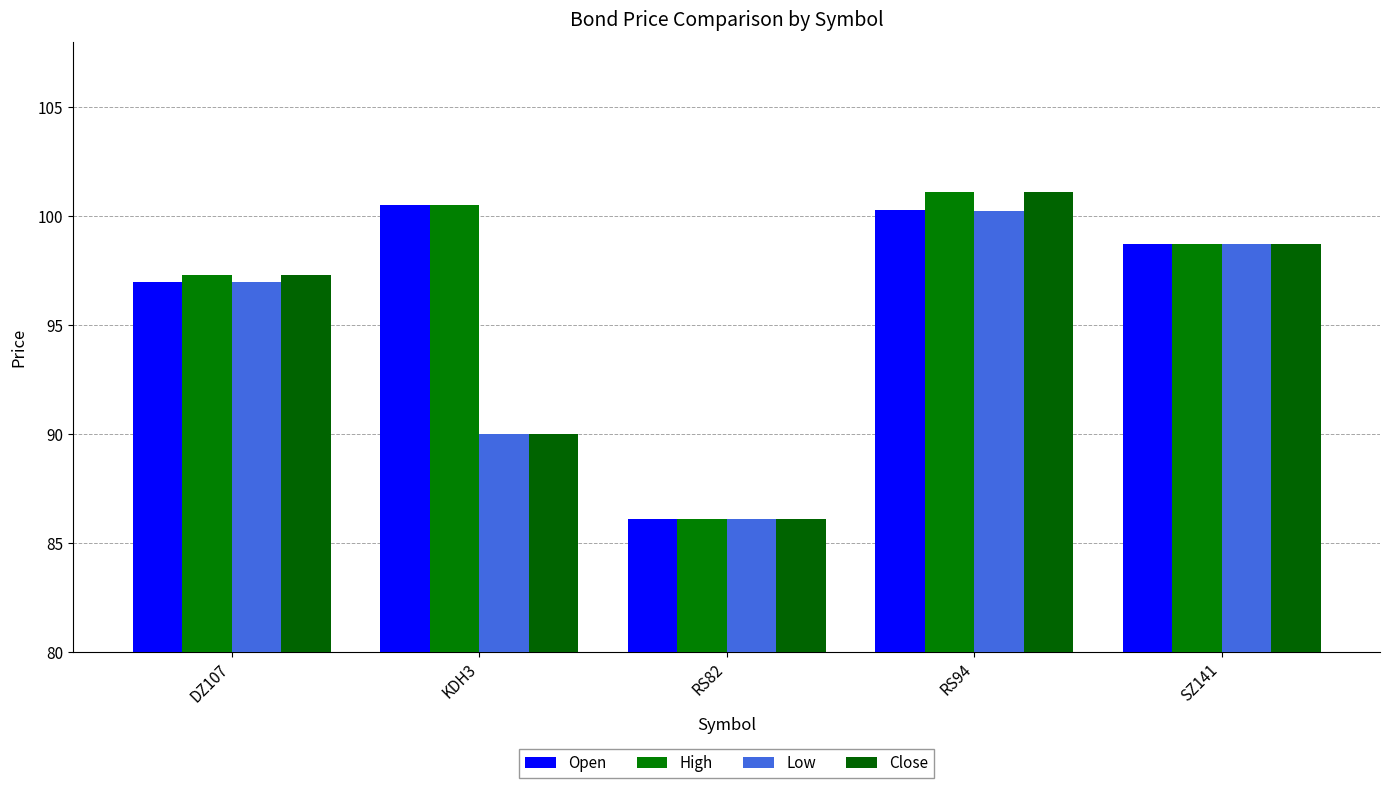

Which label corresponds to the smallest value in the chart?

RS82